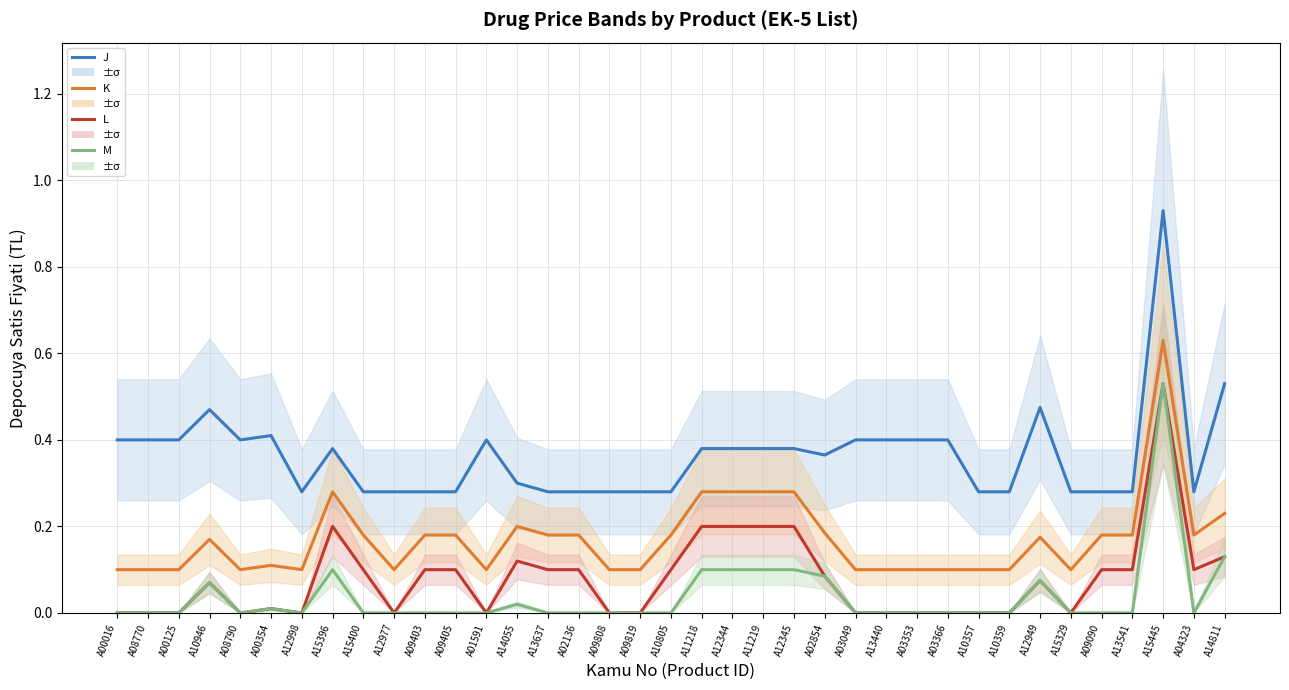

Reading left to right, transcribe all the data shown in this chart.

Depocuya Satis Fiyati (J): 0.4	0.4	0.4	0.5	0.4	0.4	0.3	0.4	0.3	0.3	0.3	0.3	0.4	0.3	0.3	0.3	0.3	0.3	0.3	0.4	0.4	0.4	0.4	0.4	0.4	0.4	0.4	0.4	0.3	0.3	0.5	0.3	0.3	0.3	0.9	0.3	0.5
Depocuya Satis Fiyati (K): 0.1	0.1	0.1	0.2	0.1	0.1	0.1	0.3	0.2	0.1	0.2	0.2	0.1	0.2	0.2	0.2	0.1	0.1	0.2	0.3	0.3	0.3	0.3	0.2	0.1	0.1	0.1	0.1	0.1	0.1	0.2	0.1	0.2	0.2	0.6	0.2	0.2
Depocuya Satis Fiyati (L): 0.0	0.0	0.0	0.1	0.0	0.0	0.0	0.2	0.1	0.0	0.1	0.1	0.0	0.1	0.1	0.1	0.0	0.0	0.1	0.2	0.2	0.2	0.2	0.1	0.0	0.0	0.0	0.0	0.0	0.0	0.1	0.0	0.1	0.1	0.5	0.1	0.1
Depocuya Satis Fiyati (M): 0.0	0.0	0.0	0.1	0.0	0.0	0.0	0.1	0.0	0.0	0.0	0.0	0.0	0.0	0.0	0.0	0.0	0.0	0.0	0.1	0.1	0.1	0.1	0.1	0.0	0.0	0.0	0.0	0.0	0.0	0.1	0.0	0.0	0.0	0.5	0.0	0.1